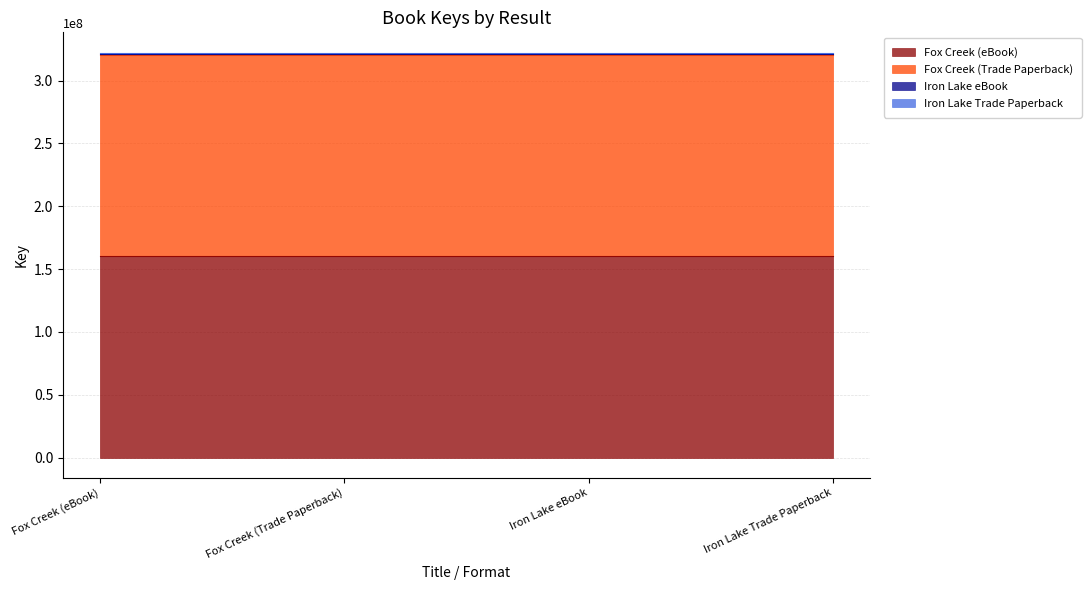

Reading right to left, list all the values displayed in this chart.

1131964	1131964	159985351	159985351